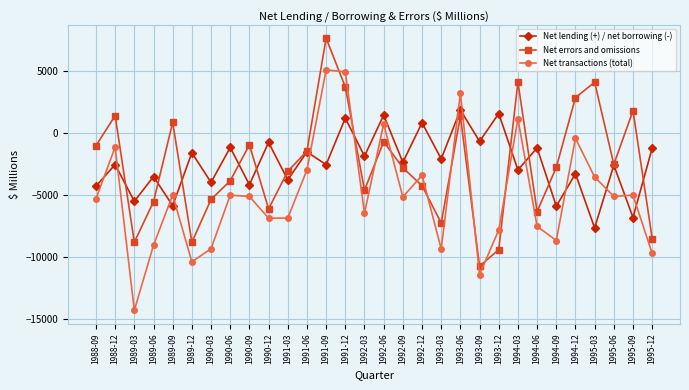

Which series has the largest range (max minus min)?

Net transactions (total)